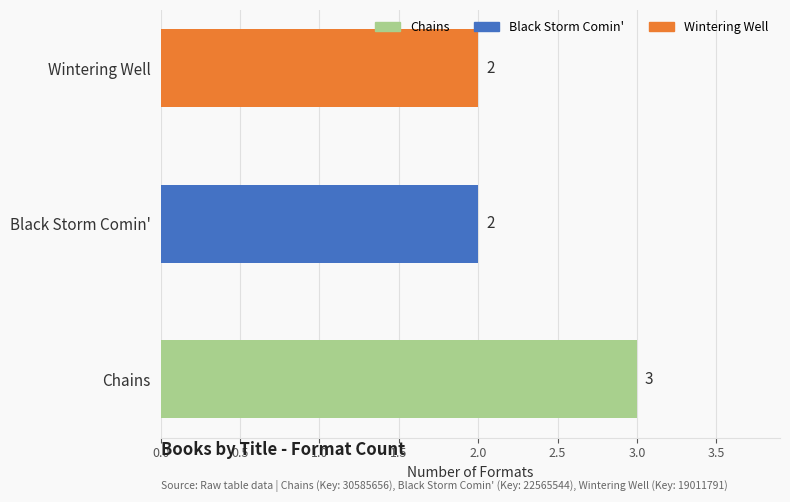

Approximately how many times larger is the value at Wintering Well compared to Chains?

0.7